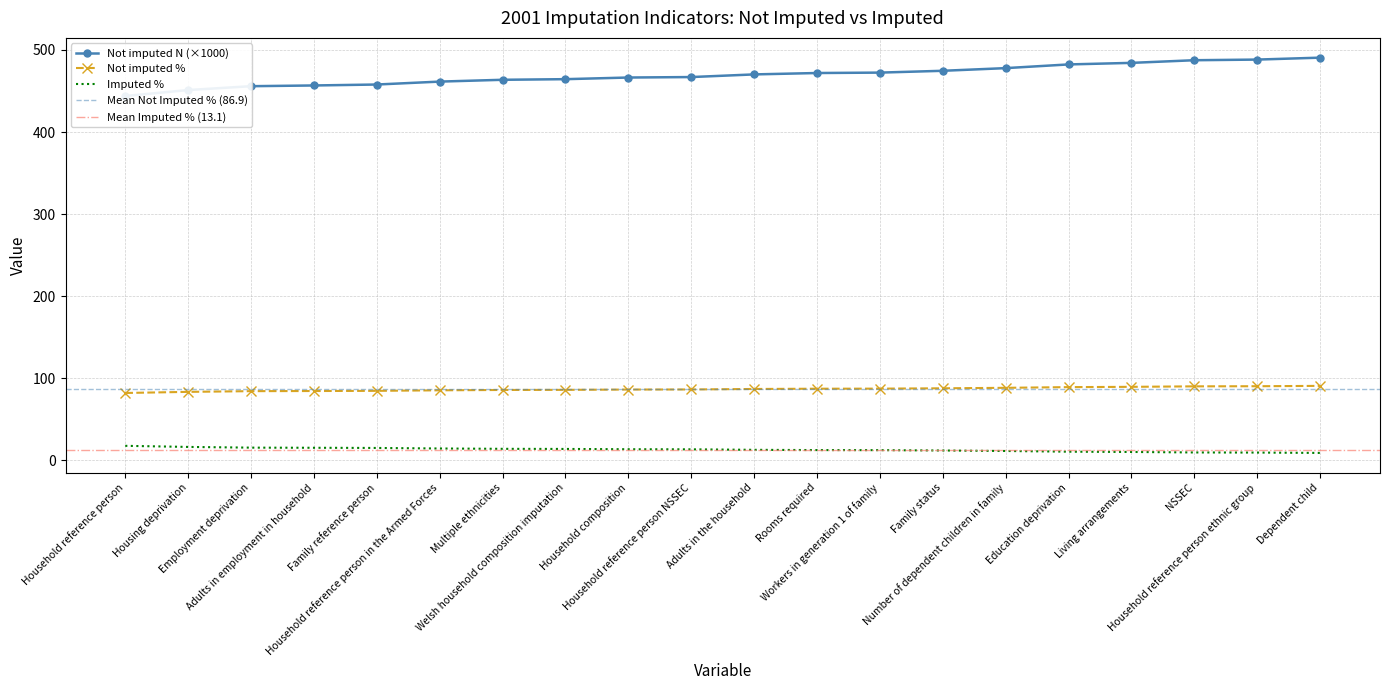

True or false: Imputed % has a value of 11.5 at Number of dependent children in family.

True